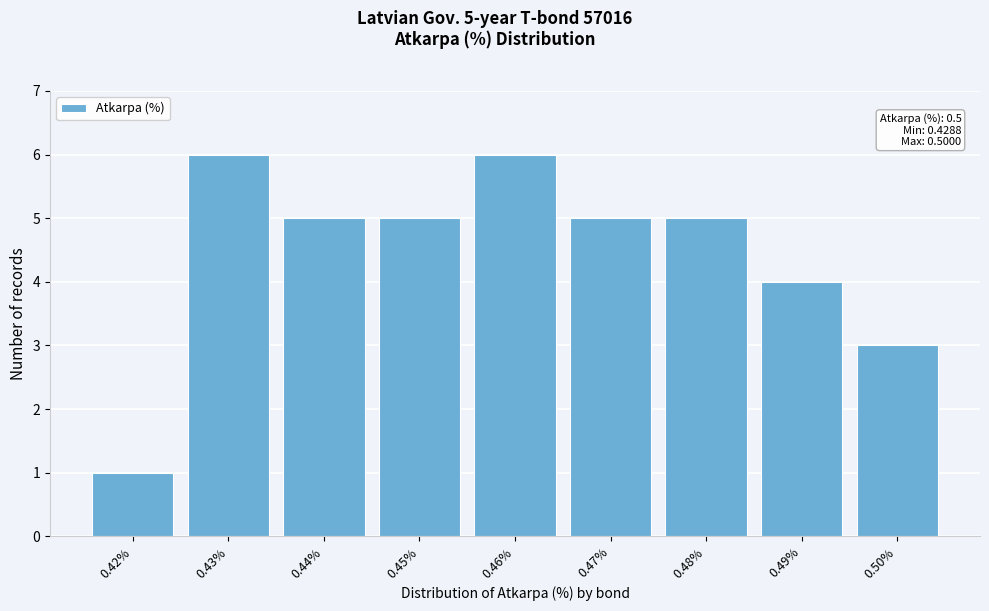

Reading left to right, transcribe all the data shown in this chart.

0.42%=1	0.43%=6	0.44%=5	0.45%=5	0.46%=6	0.47%=5	0.48%=5	0.49%=4	0.50%=3